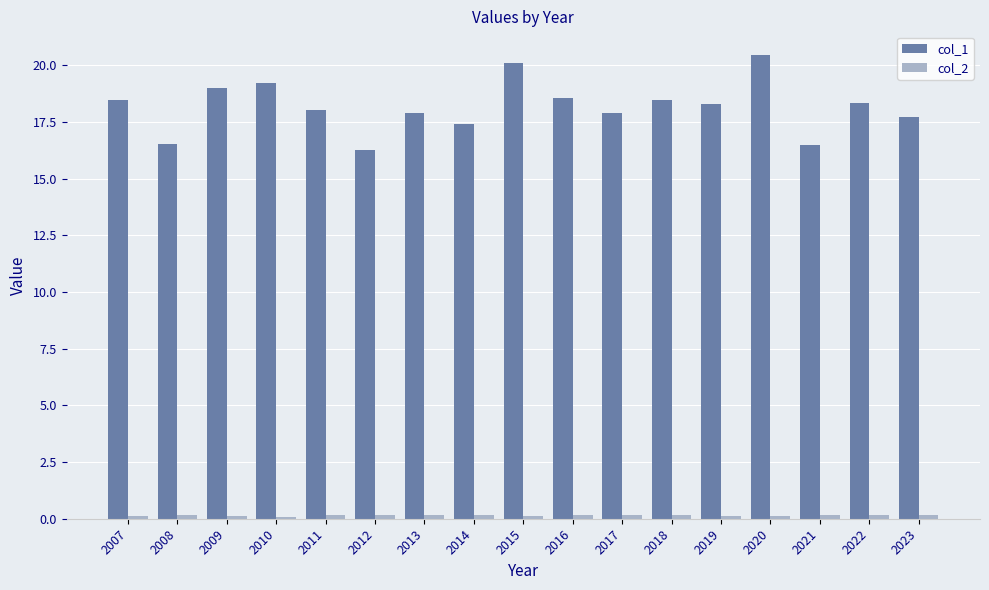

What is the sum of all col_1 values?

309.2